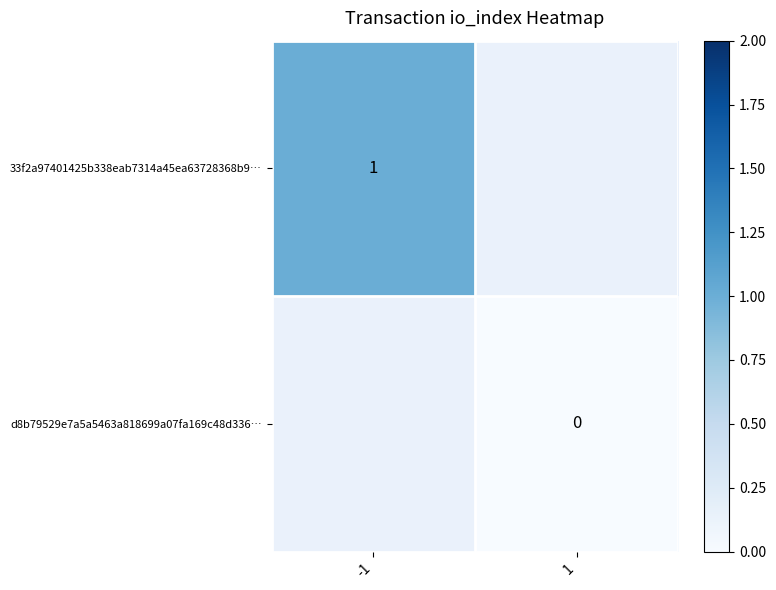

Count the number of categories in the chart.

2